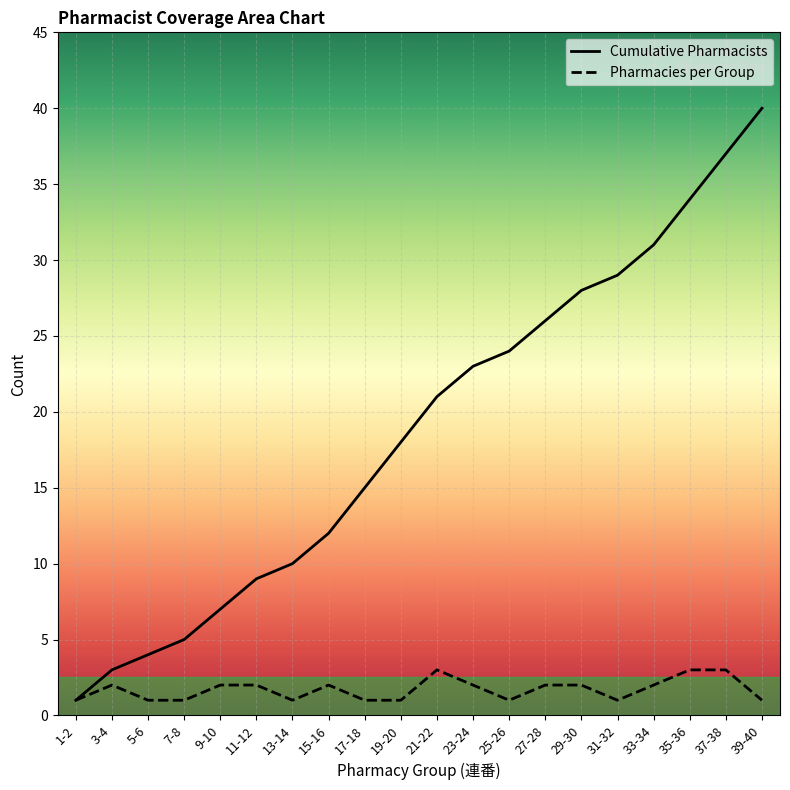

Reading left to right, extract all data points from this chart.

Cumulative Pharmacists: 1	3	4	5	7	9	10	12	15	18	21	23	24	26	28	29	31	34	37	40
Pharmacies per Group: 1	2	1	1	2	2	1	2	1	1	3	2	1	2	2	1	2	3	3	1